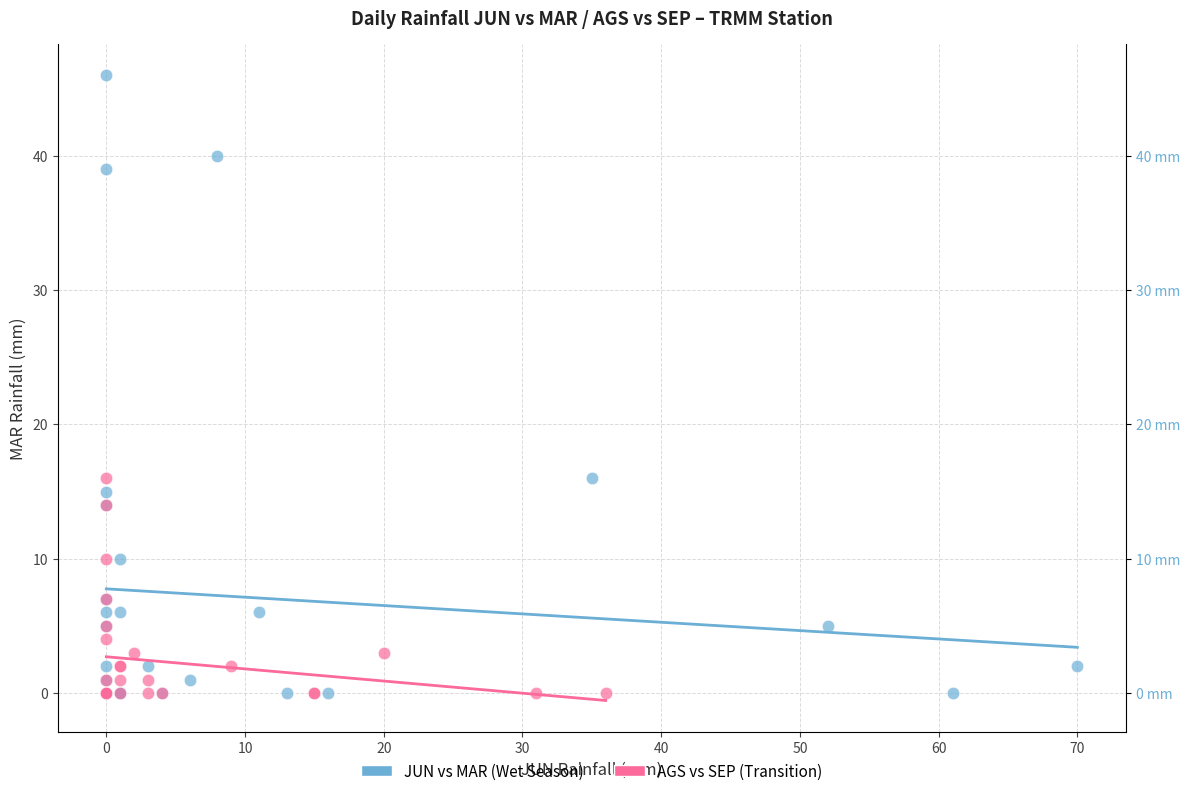

Which series has the widest spread of Y values?

JUN vs MAR (Wet Season)